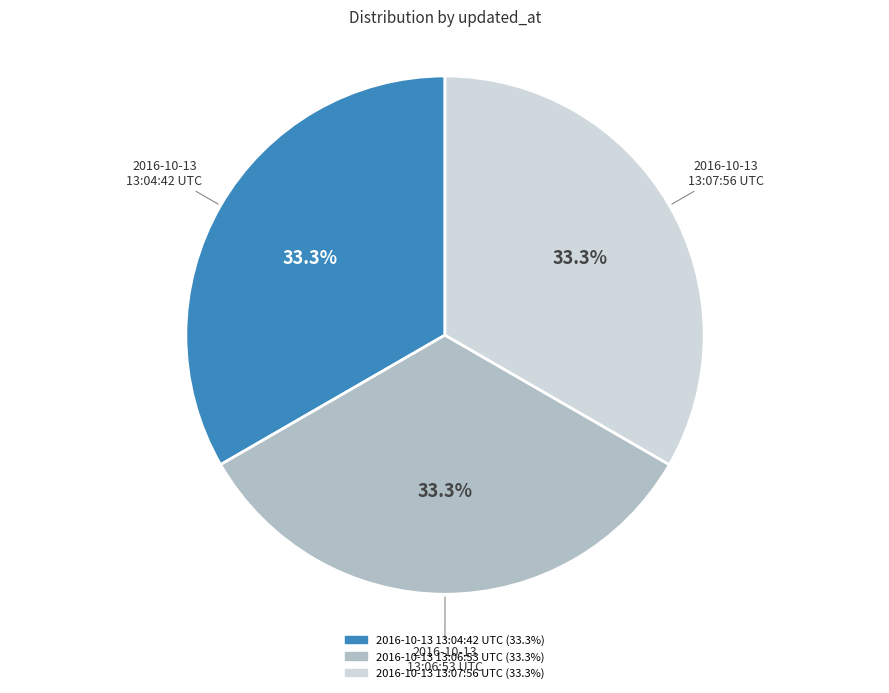

Approximately how many times larger is the value at 2016-10-13 13:07:56 UTC compared to 2016-10-13 13:04:42 UTC?

1.0